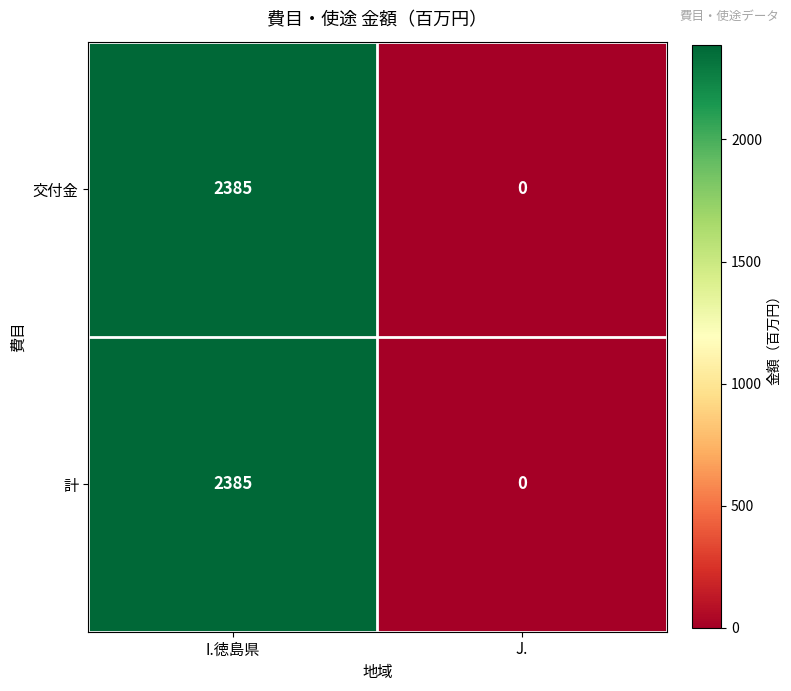

Where is 計 nearest to the value 1192?

J.